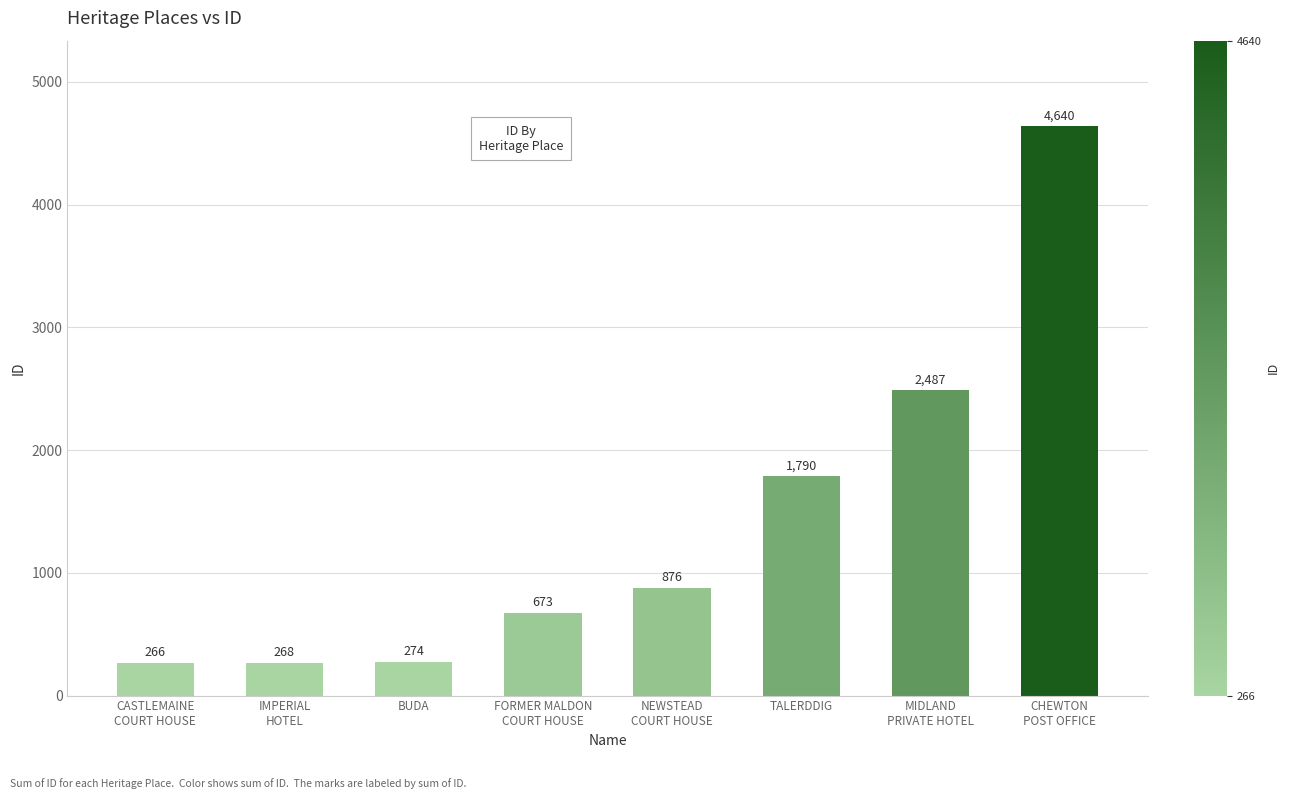

What is the value of the 1st bar from the left?

266